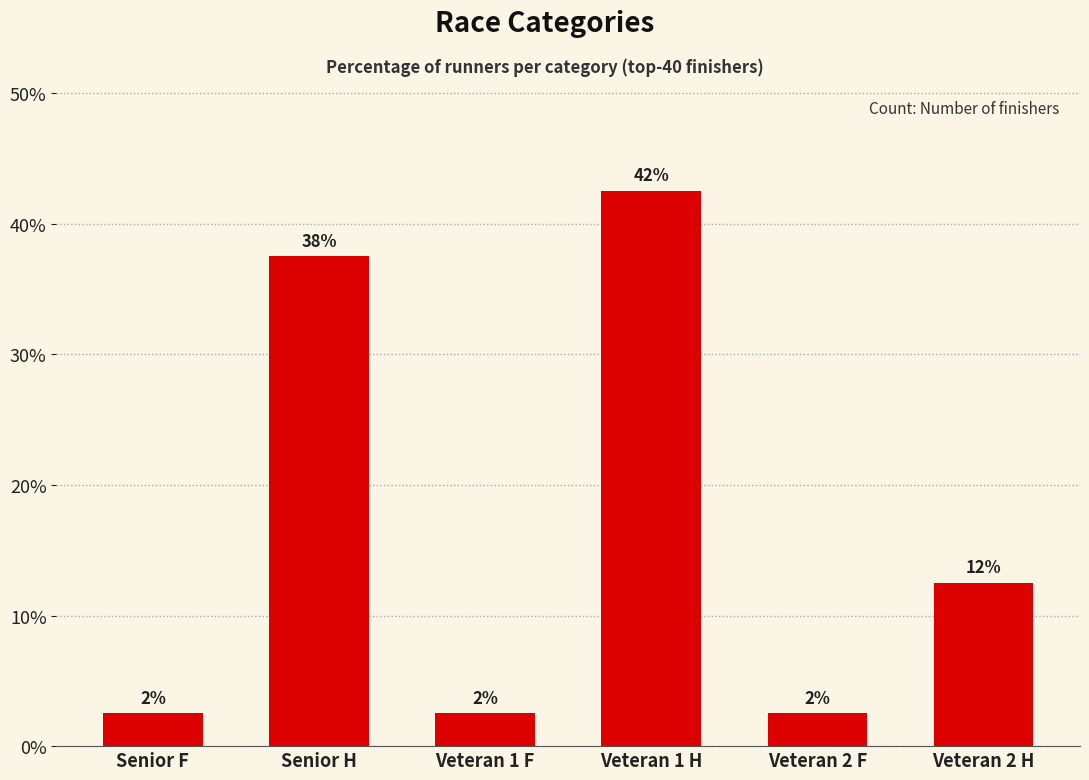

Reading left to right, what are all the values shown in this chart?

Senior F=2.5	Senior H=37.5	Veteran 1 F=2.5	Veteran 1 H=42.5	Veteran 2 F=2.5	Veteran 2 H=12.5